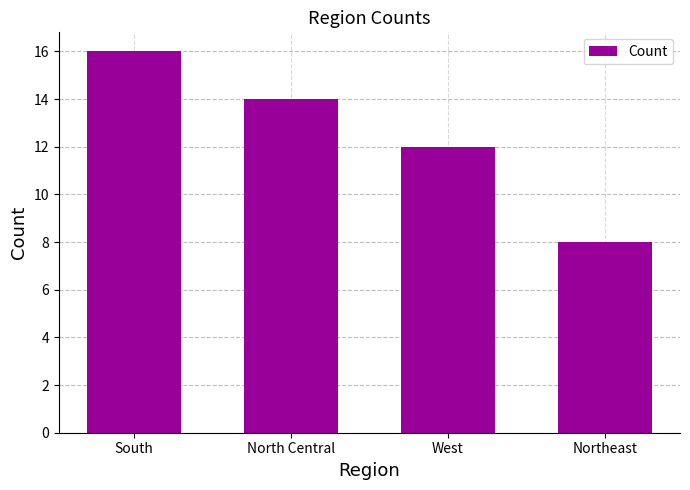

How many series are shown in this chart?

1